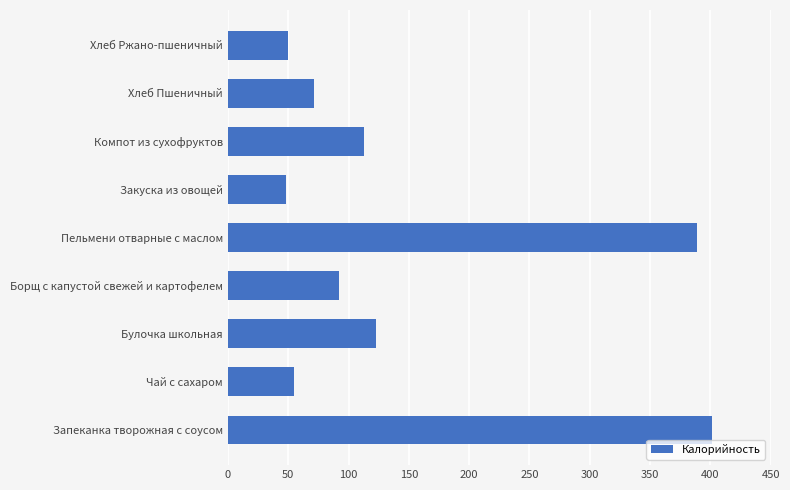

What is the difference between the maximum and minimum values?

353